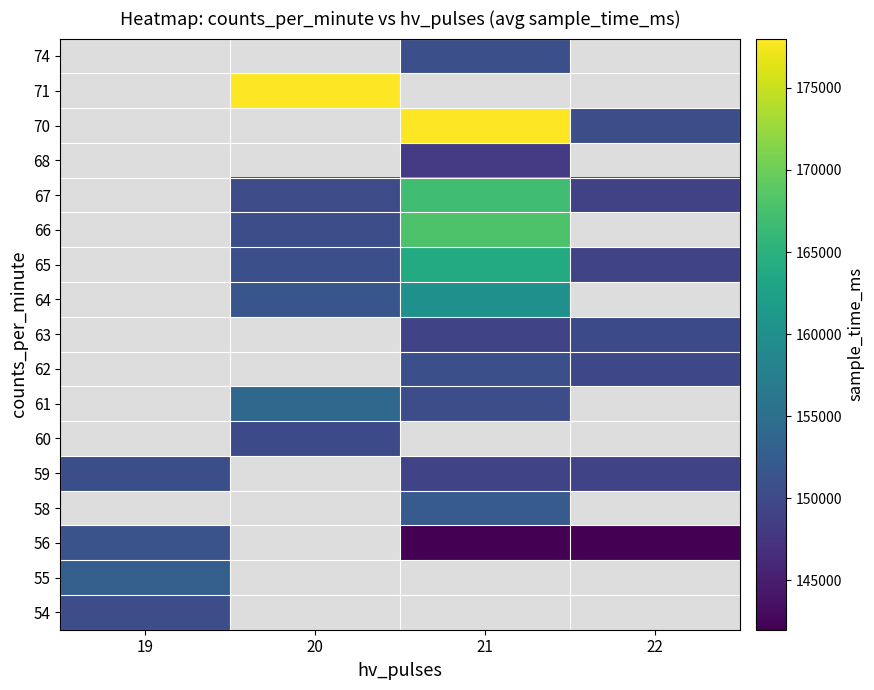

Which label corresponds to the largest value in the chart?

21